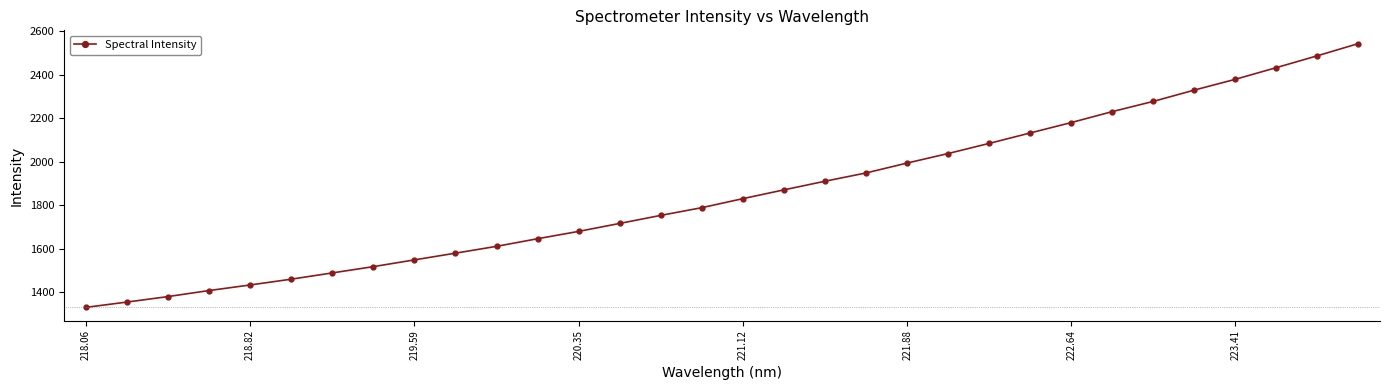

What is the minimum value shown in the chart?

1329.1